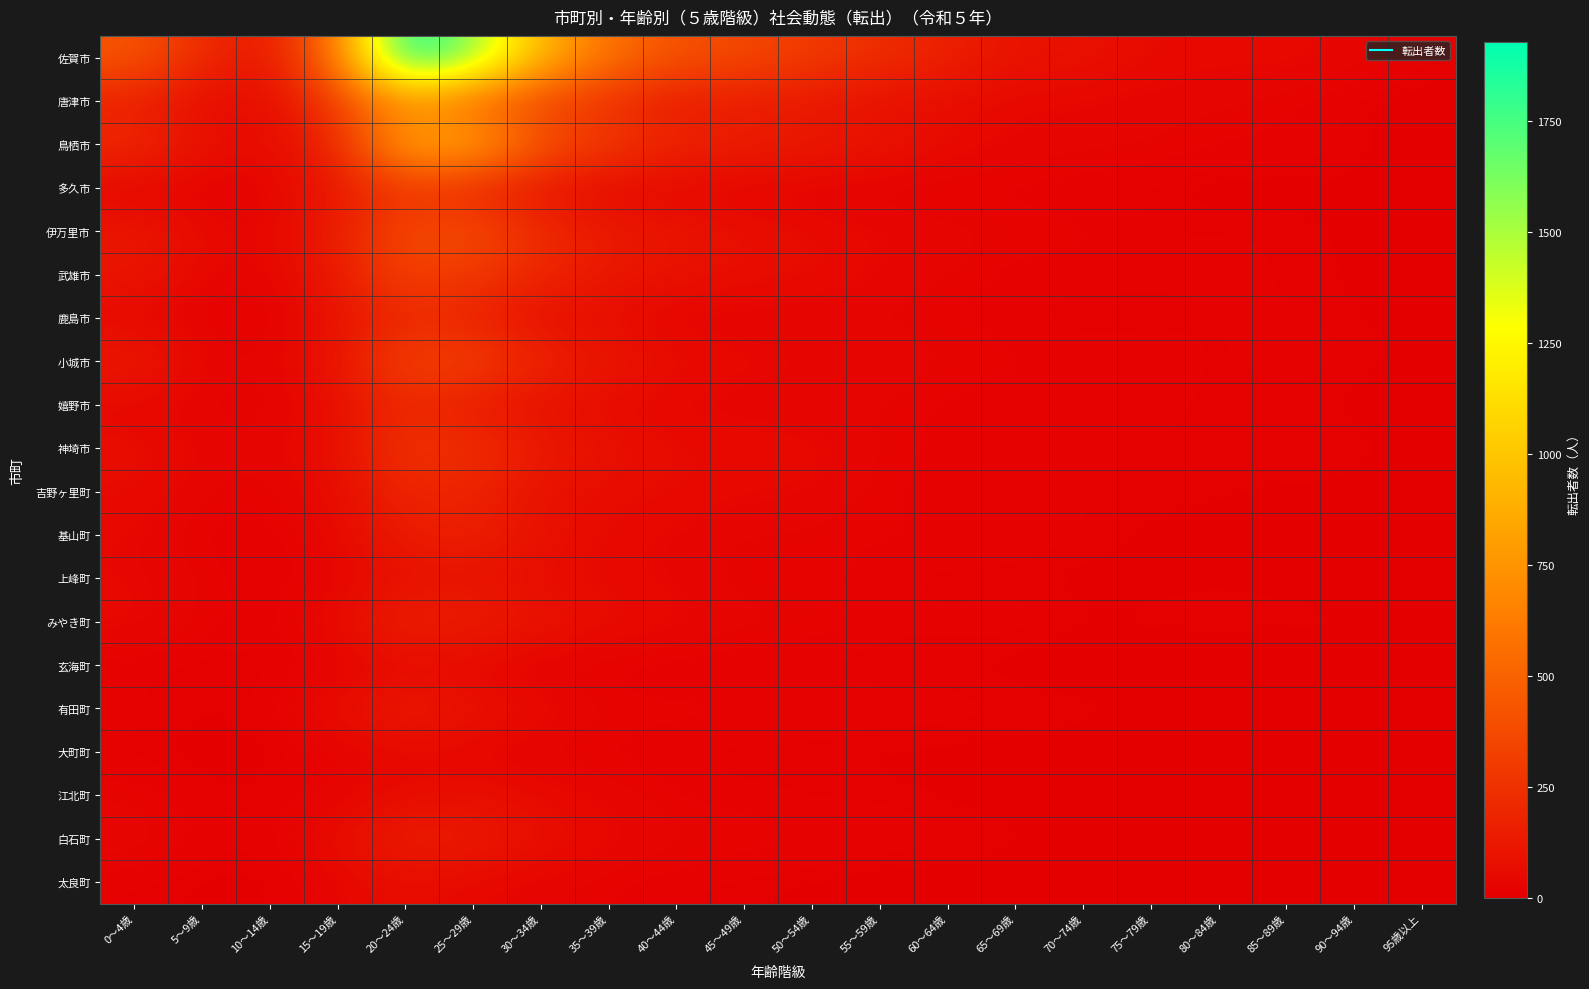

Reading left to right, what are all the values shown in this chart?

佐賀市: 0～4歳=436	5～9歳=218	10～14歳=110	15～19歳=581	20～24歳=1929	25～29歳=1587	30～34歳=919	35～39歳=569	40～44歳=411	45～49歳=367	50～54歳=296	55～59歳=230	60～64歳=165	65～69歳=94	70～74歳=87	75～79歳=52	80～84歳=46	85～89歳=51	90～94歳=33	95歳以上=11
唐津市: 0～4歳=154	5～9歳=62	10～14歳=44	15～19歳=305	20～24歳=714	25～29歳=504	30～34歳=331	35～39歳=238	40～44歳=128	45～49歳=140	50～54歳=109	55～59歳=80	60～64歳=59	65～69歳=40	70～74歳=34	75～79歳=30	80～84歳=28	85～89歳=19	90～94歳=6	95歳以上=3
鳥栖市: 0～4歳=218	5～9歳=89	10～14歳=50	15～19歳=191	20～24歳=832	25～29歳=853	30～34歳=424	35～39歳=288	40～44歳=188	45～49歳=157	50～54歳=129	55～59歳=104	60～64歳=54	65～69歳=37	70～74歳=30	75～79歳=29	80～84歳=19	85～89歳=18	90～94歳=11	95歳以上=3
多久市: 0～4歳=32	5～9歳=13	10～14歳=18	15～19歳=117	20～24歳=276	25～29歳=181	30～34歳=104	35～39歳=45	40～44歳=33	45～49歳=19	50～54歳=18	55～59歳=9	60～64歳=11	65～69歳=13	70～74歳=10	75～79歳=9	80～84歳=0	85～89歳=4	90～94歳=6	95歳以上=1
伊万里市: 0～4歳=116	5～9歳=59	10～14歳=26	15～19歳=154	20～24歳=368	25～29歳=390	30～34歳=220	35～39歳=130	40～44歳=106	45～49歳=77	50～54歳=56	55～59歳=43	60～64歳=33	65～69歳=27	70～74歳=23	75～79歳=11	80～84歳=13	85～89歳=11	90～94歳=6	95歳以上=4
武雄市: 0～4歳=110	5～9歳=39	10～14歳=21	15～19歳=132	20～24歳=341	25～29歳=279	30～34歳=194	35～39歳=117	40～44歳=90	45～49歳=61	50～54歳=61	55～59歳=34	60～64歳=28	65～69歳=11	70～74歳=16	75～79歳=13	80～84歳=13	85～89歳=11	90～94歳=6	95歳以上=4
鹿島市: 0～4歳=42	5～9歳=14	10～14歳=6	15～19歳=90	20～24歳=198	25～29歳=172	30～34歳=72	35～39歳=60	40～44歳=20	45～49歳=25	50～54歳=23	55～59歳=23	60～64歳=19	65～69歳=12	70～74歳=6	75～79歳=8	80～84歳=11	85～89歳=13	90～94歳=8	95歳以上=5
小城市: 0～4歳=131	5～9歳=42	10～14歳=18	15～19歳=106	20～24歳=340	25～29歳=323	30～34歳=184	35～39歳=115	40～44歳=63	45～49歳=50	50～54歳=41	55～59歳=40	60～64歳=26	65～69歳=23	70～74歳=16	75～79歳=19	80～84歳=8	85～89歳=18	90～94歳=11	95歳以上=5
嬉野市: 0～4歳=37	5～9歳=24	10～14歳=12	15～19歳=69	20～24歳=205	25～29歳=131	30～34歳=82	35～39歳=51	40～44歳=34	45～49歳=24	50～54歳=25	55～59歳=26	60～64歳=14	65～69歳=12	70～74歳=10	75～79歳=16	80～84歳=8	85～89歳=6	90～94歳=6	95歳以上=2
神埼市: 0～4歳=70	5～9歳=35	10～14歳=29	15～19歳=72	20～24歳=272	25～29歳=234	30～34歳=134	35～39歳=84	40～44歳=55	45～49歳=56	50～54歳=51	55～59歳=26	60～64歳=14	65～69歳=19	70～74歳=16	75～79歳=10	80～84歳=9	85～89歳=16	90～94歳=10	95歳以上=6
吉野ヶ里町: 0～4歳=55	5～9歳=28	10～14歳=15	15～19歳=59	20～24歳=185	25～29歳=182	30～34歳=84	35～39歳=63	40～44歳=53	45～49歳=42	50～54歳=39	55～59歳=20	60～64歳=12	65～69歳=18	70～74歳=10	75～79歳=8	80～84歳=9	85～89歳=4	90～94歳=6	95歳以上=1
基山町: 0～4歳=43	5～9歳=14	10～14歳=11	15～19歳=40	20～24歳=144	25～29歳=165	30～34歳=85	35～39歳=46	40～44歳=36	45～49歳=24	50～54歳=24	55～59歳=19	60～64歳=22	65～69歳=17	70～74歳=12	75～79歳=7	80～84歳=5	85～89歳=7	90～94歳=8	95歳以上=3
上峰町: 0～4歳=41	5～9歳=27	10～14歳=7	15～19歳=27	20～24歳=75	25～29歳=94	30～34歳=57	35～39歳=49	40～44歳=35	45～49歳=17	50～54歳=21	55～59歳=14	60～64歳=5	65～69歳=8	70～74歳=4	75～79歳=4	80～84歳=7	85～89歳=4	90～94歳=3	95歳以上=2
みやき町: 0～4歳=50	5～9歳=23	10～14歳=12	15～19歳=54	20～24歳=173	25～29歳=151	30～34歳=101	35～39歳=62	40～44歳=48	45～49歳=32	50～54歳=29	55～59歳=14	60～64歳=14	65～69歳=18	70～74歳=8	75～79歳=11	80～84歳=11	85～89歳=11	90～94歳=10	95歳以上=1
玄海町: 0～4歳=8	5～9歳=7	10～14歳=6	15～19歳=18	20～24歳=46	25～29歳=33	30～34歳=13	35～39歳=12	40～44歳=7	45～49歳=6	50～54歳=8	55～59歳=5	60～64歳=8	65～69歳=2	70～74歳=1	75～79歳=1	80～84歳=1	85～89歳=1	90～94歳=1	95歳以上=0
有田町: 0～4歳=17	5～9歳=6	10～14歳=13	15～19歳=67	20～24歳=136	25～29歳=93	30～34歳=58	35～39歳=23	40～44歳=26	45～49歳=23	50～54歳=18	55～59歳=17	60～64歳=16	65～69歳=13	70～74歳=12	75～79歳=8	80～84歳=5	85～89歳=6	90～94歳=5	95歳以上=1
大町町: 0～4歳=8	5～9歳=4	10～14歳=3	15～19歳=17	20～24歳=49	25～29歳=29	30～34歳=16	35～39歳=15	40～44歳=10	45～49歳=5	50～54歳=9	55～59歳=5	60～64歳=5	65～69歳=4	70～74歳=2	75～79歳=1	80～84歳=3	85～89歳=1	90～94歳=5	95歳以上=0
江北町: 0～4歳=26	5～9歳=9	10～14歳=7	15～19歳=28	20～24歳=55	25～29歳=73	30～34歳=52	35～39歳=35	40～44歳=17	45～49歳=14	50～54歳=9	55～59歳=10	60～64歳=6	65～69歳=4	70～74歳=4	75～79歳=1	80～84歳=2	85～89歳=1	90～94歳=2	95歳以上=1
白石町: 0～4歳=38	5～9歳=16	10～14歳=11	15～19歳=60	20～24歳=157	25～29歳=139	30～34歳=73	35～39歳=45	40～44歳=30	45～49歳=27	50～54歳=20	55～59歳=18	60～64歳=14	65～69歳=9	70～74歳=7	75～79歳=7	80～84歳=4	85～89歳=8	90～94歳=7	95歳以上=5
太良町: 0～4歳=10	5～9歳=6	10～14歳=2	15～19歳=35	20～24歳=65	25～29歳=39	30～34歳=30	35～39歳=17	40～44歳=12	45～49歳=7	50～54歳=6	55～59歳=2	60～64歳=3	65～69歳=4	70～74歳=1	75～79歳=1	80～84歳=2	85～89歳=2	90～94歳=3	95歳以上=2